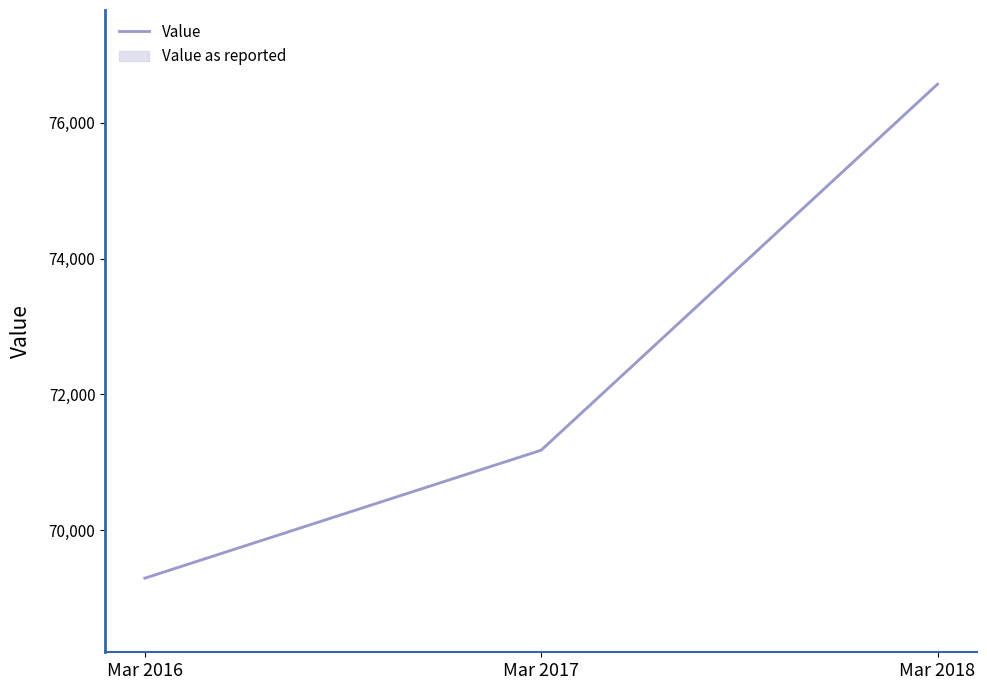

Where does the data first go above 71180?

Mar 2018